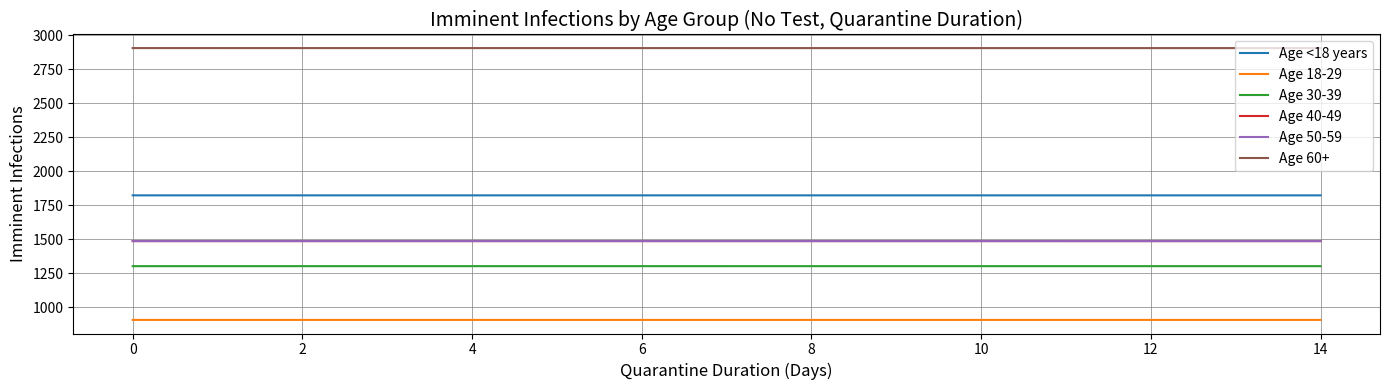

True or false: Age <18 years and Age 18-29 intersect in this chart.

False